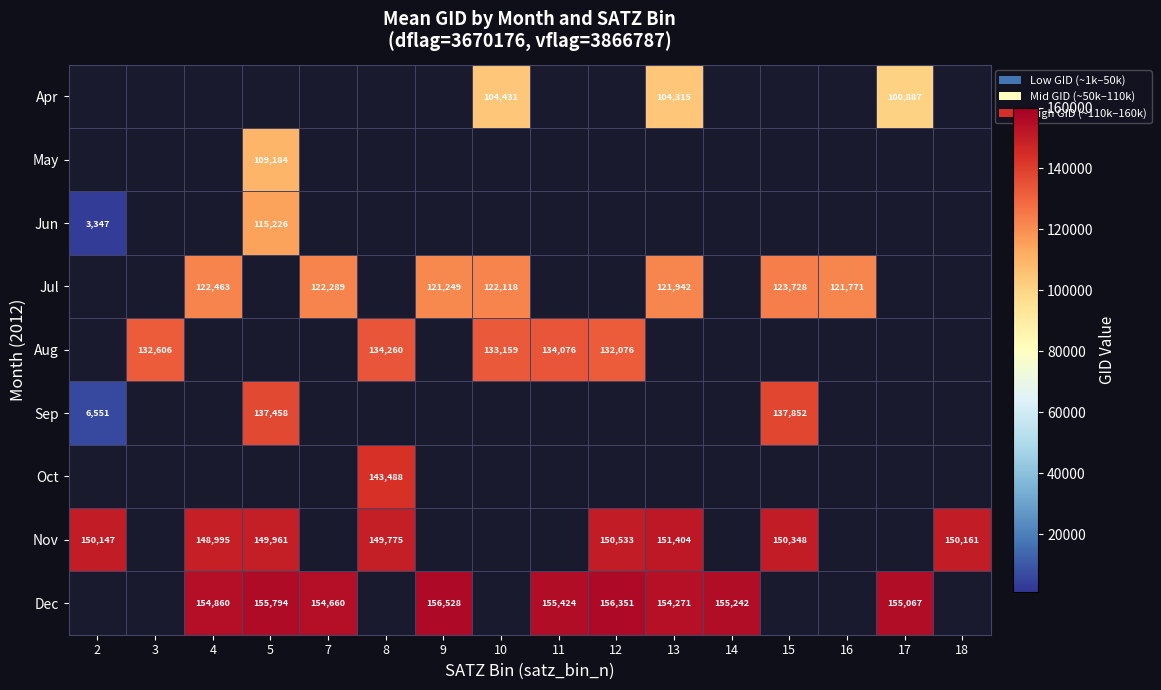

The value of Aug at 3 is 90792. True or false?

False